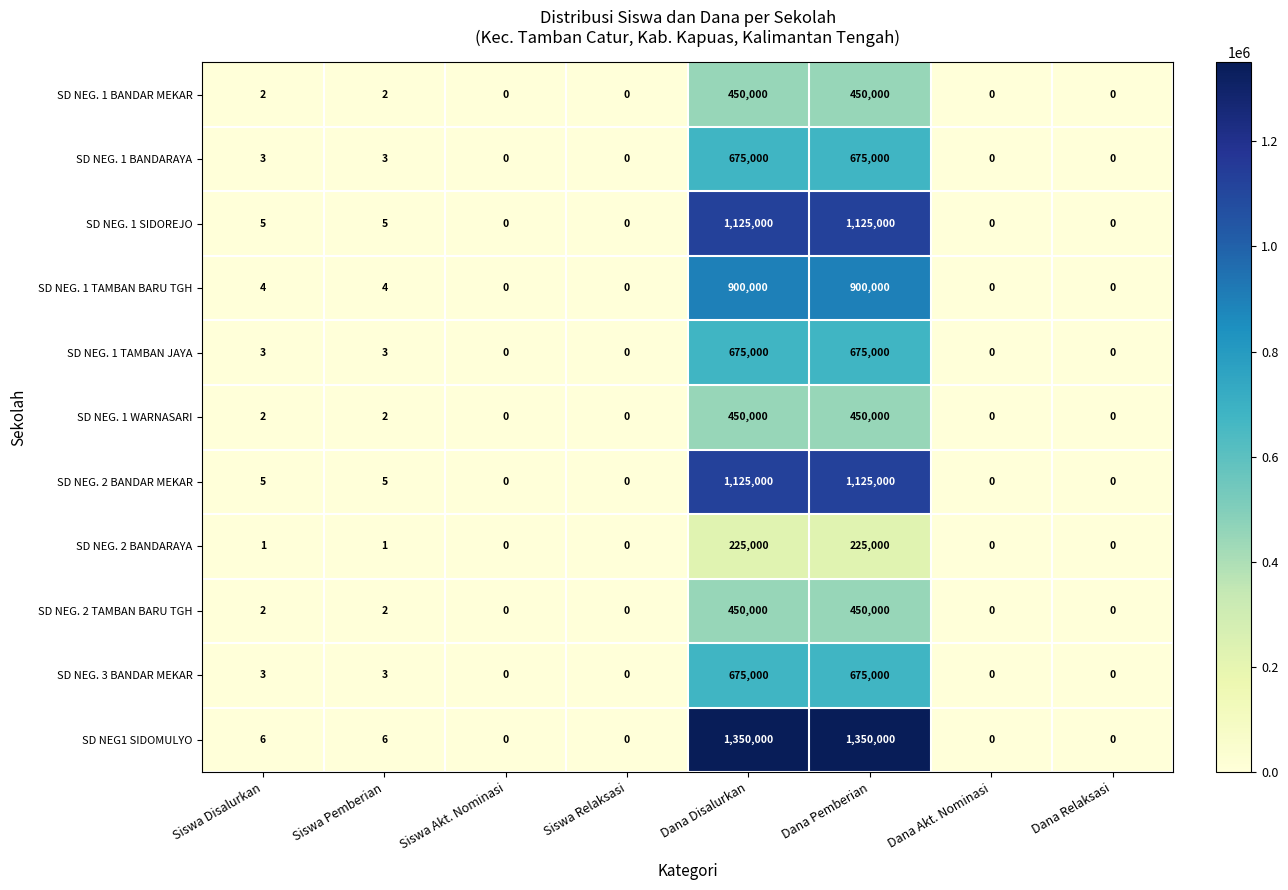

How many values in SD NEG. 2 TAMBAN BARU TGH are above zero?

4